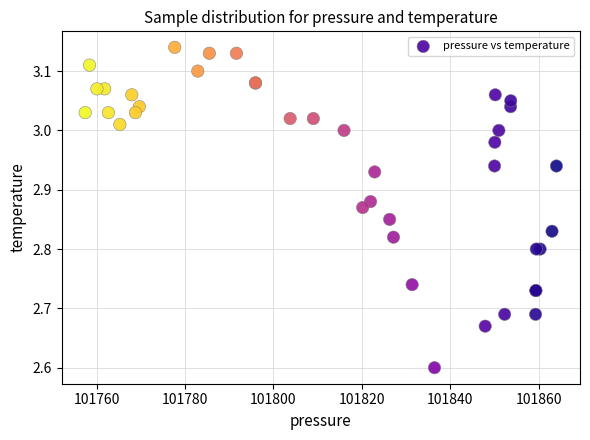

What Y value in the scatter plot is closest to 2?

2.6